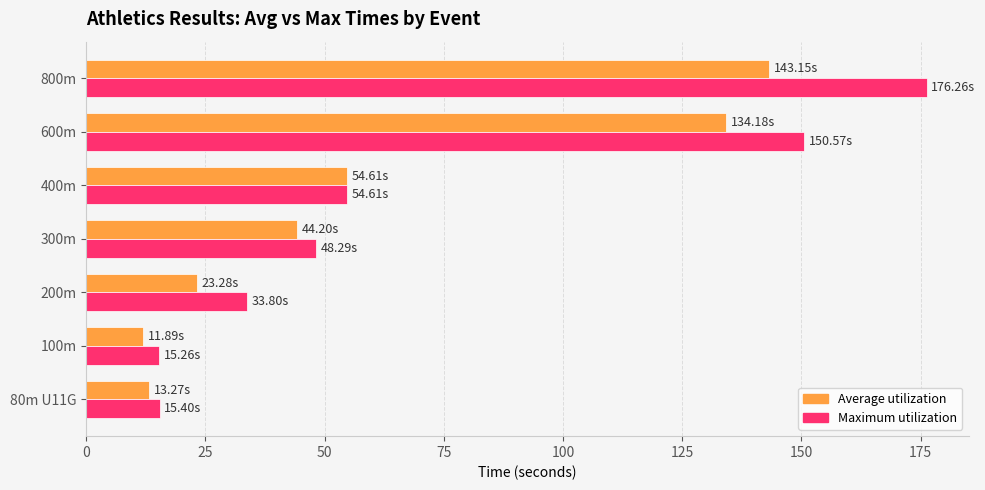

What is the sum of the Maximum utilization values at 400m and 80m U11G?

70.0